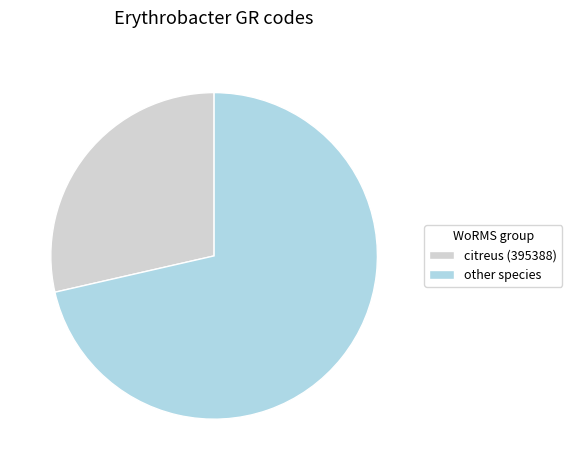

Is it true that other species is 58% of the pie?

False